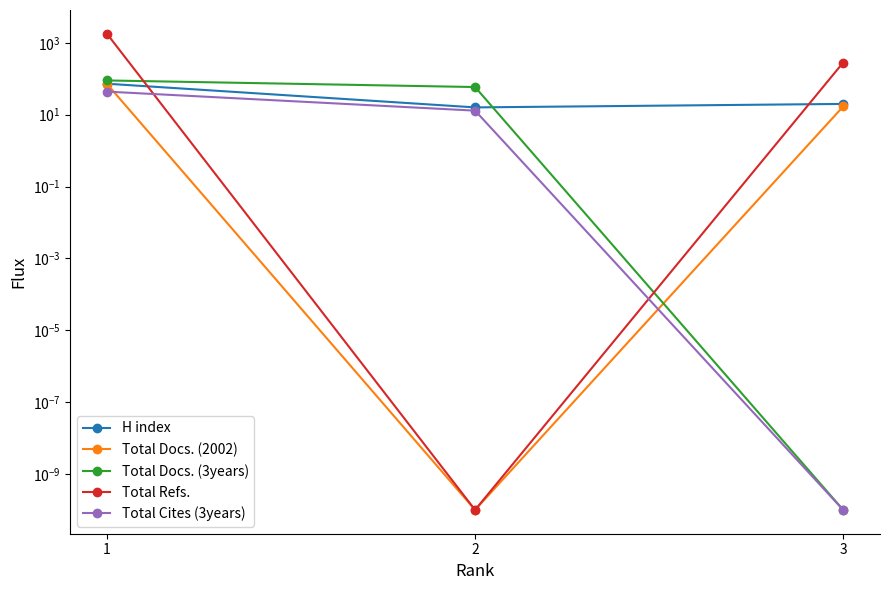

Rank the series at 2 from highest to lowest value.

Total Docs. (3years), H index, Total Cites (3years), Total Docs. (2002), Total Refs.